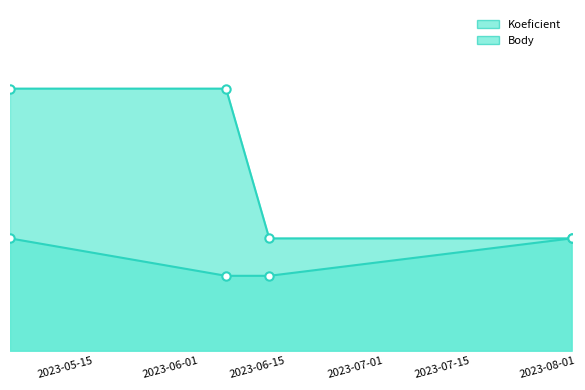

The Koeficient series shows 1 at 2023-06-17. True or false?

False